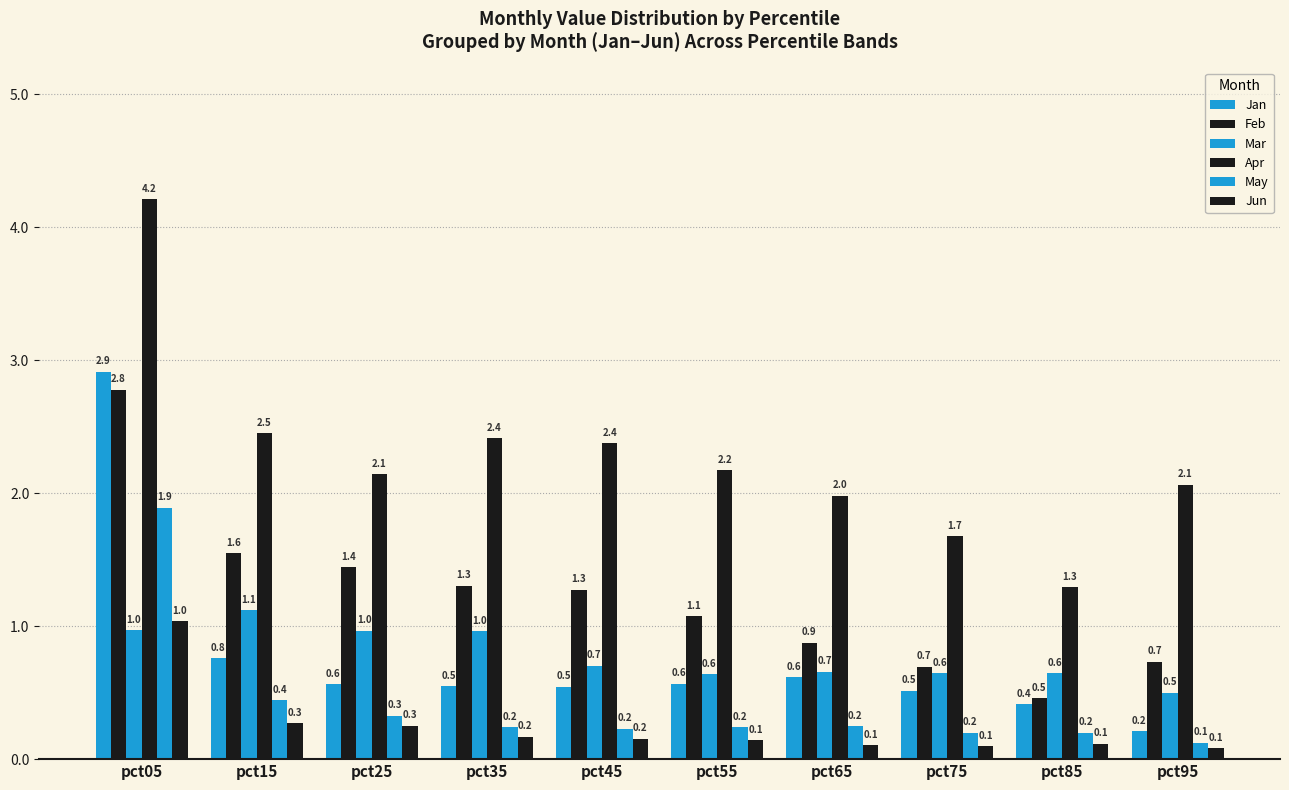

Rank the series by their maximum value, from lowest to highest.

Jun, Mar, May, Feb, Jan, Apr